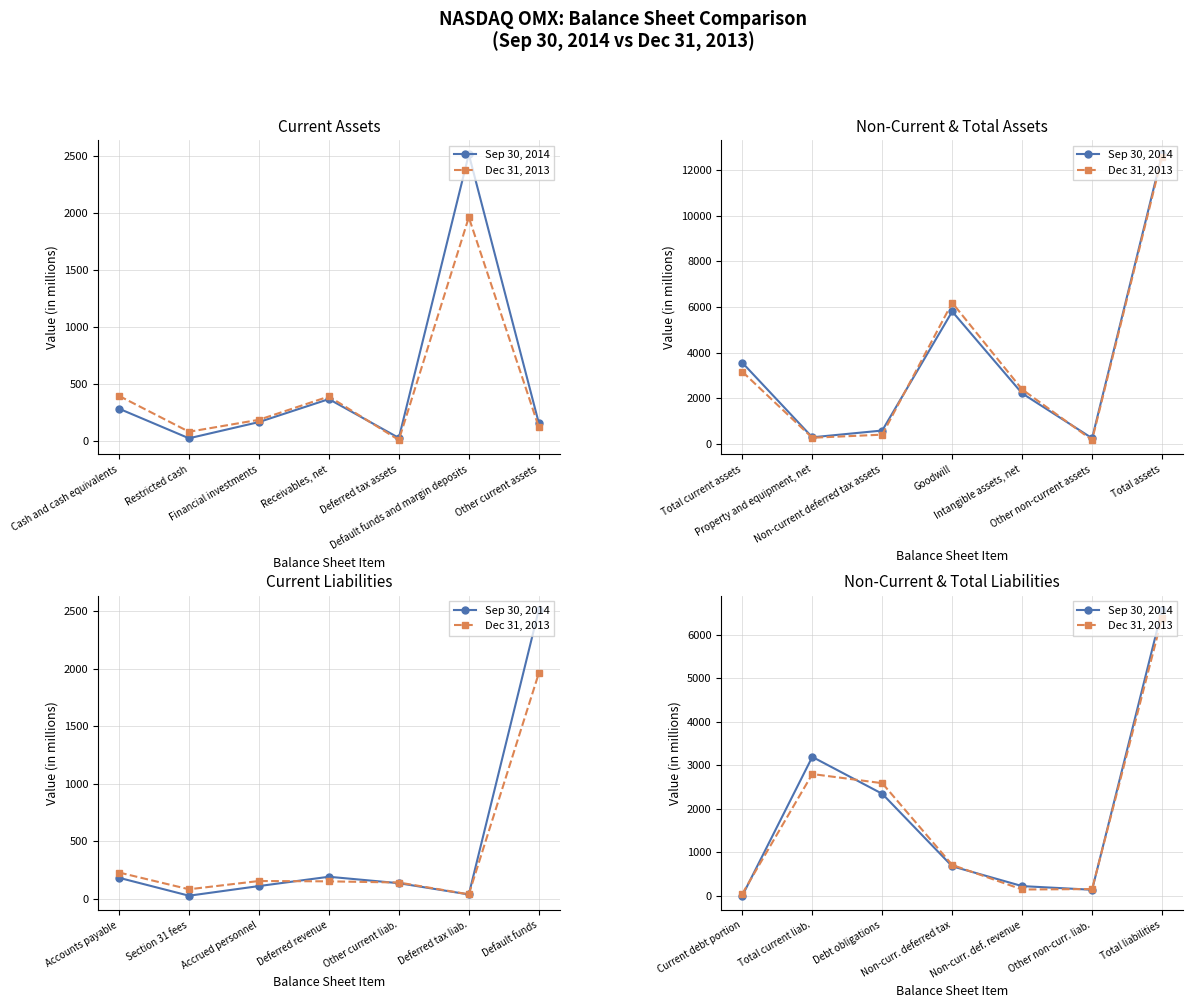

How many data points in Dec 31, 2013 are above 708?

3